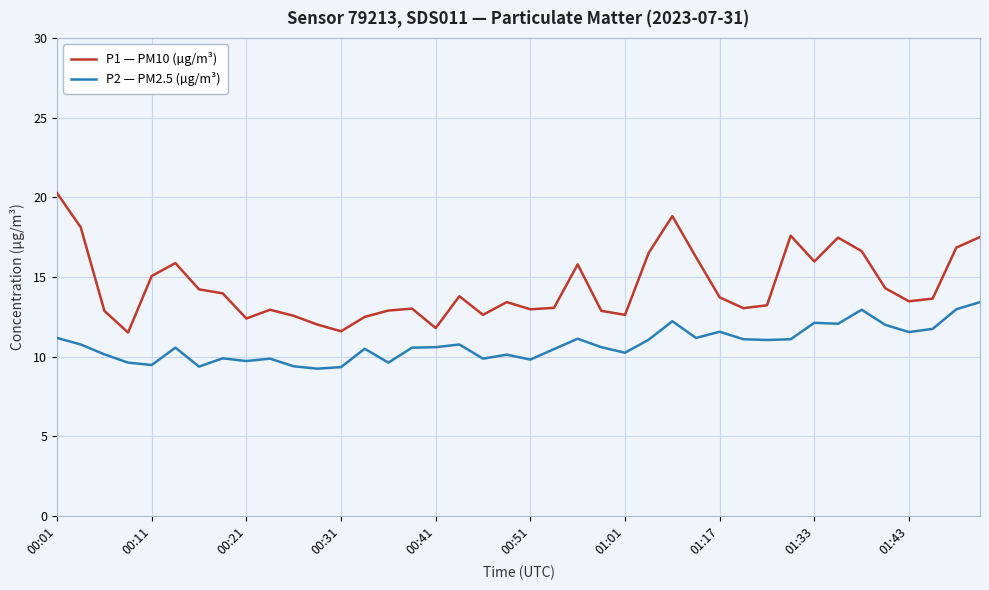

In P2 — PM2.5 (µg/m³), how many points are higher than both neighbors (excluding endpoints)?

11